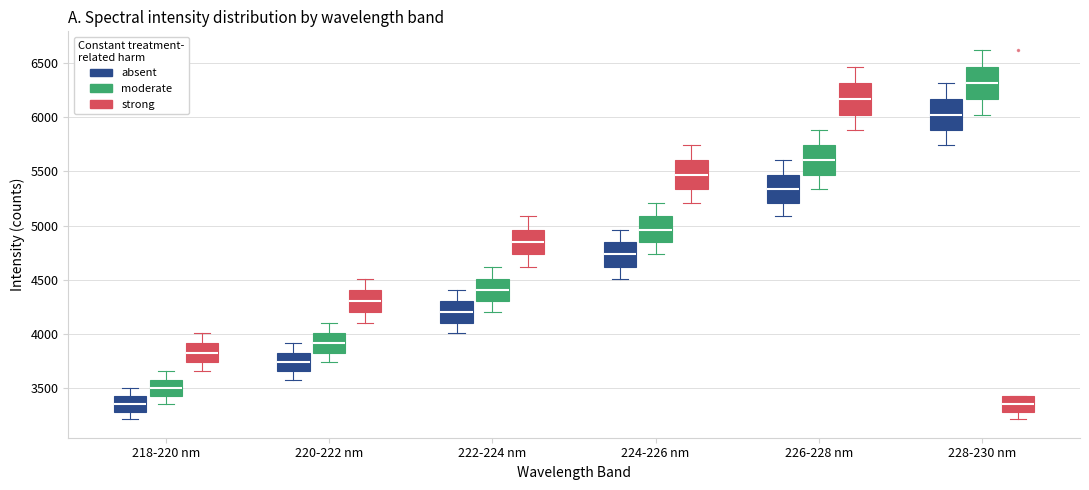

Reading left to right, transcribe this box plot: for each box, give where its median line is, the range the box spans, and where its two whiskers end, as read against the y-axis. The values are not printed on the chart, so give them approximately, as read against the axis.

218-220 nm (absent): median 3350, box 3300 to 3450, whiskers 3200 to 3500
218-220 nm (moderate): median 3500, box 3450 to 3600, whiskers 3350 to 3650
218-220 nm (strong): median 3850, box 3750 to 3900, whiskers 3650 to 4000
220-222 nm (absent): median 3750, box 3650 to 3850, whiskers 3600 to 3900
220-222 nm (moderate): median 3900, box 3850 to 4000, whiskers 3750 to 4100
220-222 nm (strong): median 4300, box 4200 to 4400, whiskers 4100 to 4500
222-224 nm (absent): median 4200, box 4100 to 4300, whiskers 4000 to 4400
222-224 nm (moderate): median 4400, box 4300 to 4500, whiskers 4200 to 4600
222-224 nm (strong): median 4850, box 4750 to 4950, whiskers 4600 to 5100
224-226 nm (absent): median 4750, box 4600 to 4850, whiskers 4500 to 4950
224-226 nm (moderate): median 4950, box 4850 to 5100, whiskers 4750 to 5200
224-226 nm (strong): median 5450, box 5350 to 5600, whiskers 5200 to 5750
226-228 nm (absent): median 5350, box 5200 to 5450, whiskers 5100 to 5600
226-228 nm (moderate): median 5600, box 5450 to 5750, whiskers 5350 to 5900
226-228 nm (strong): median 6150, box 6000 to 6300, whiskers 5900 to 6450
228-230 nm (absent): median 6000, box 5900 to 6150, whiskers 5750 to 6300
228-230 nm (moderate): median 6300, box 6150 to 6450, whiskers 6000 to 6600
228-230 nm (strong): median 3350, box 3300 to 3450, whiskers 3200 to 3450